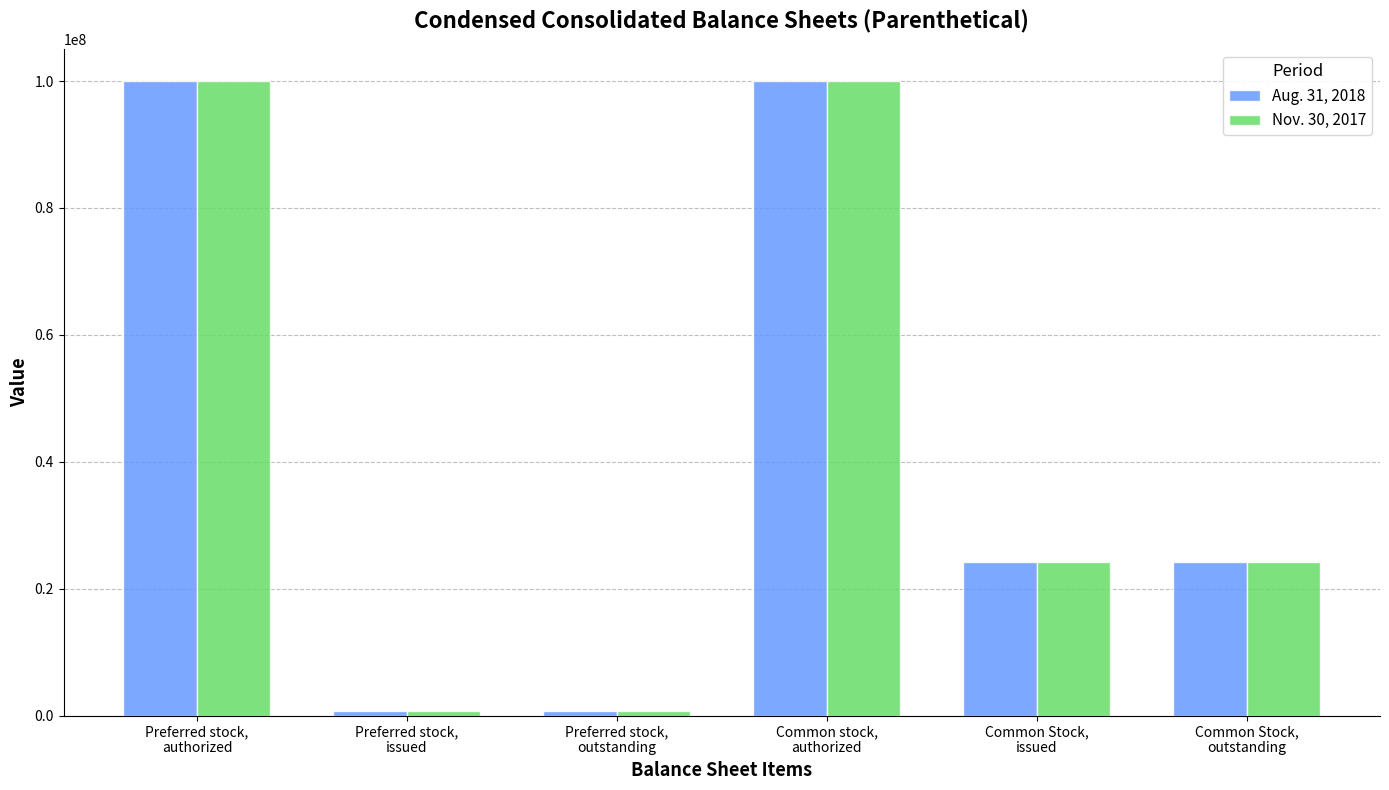

What is the sum of all Nov. 30, 2017 values?

249989752